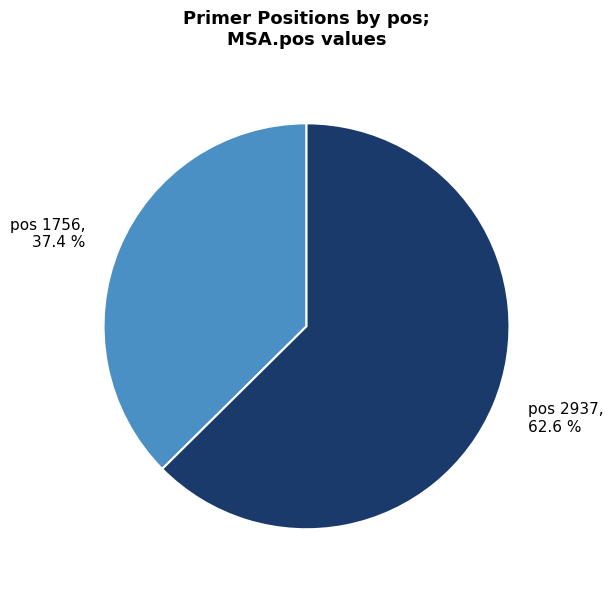

Count the number of slices in the pie.

2